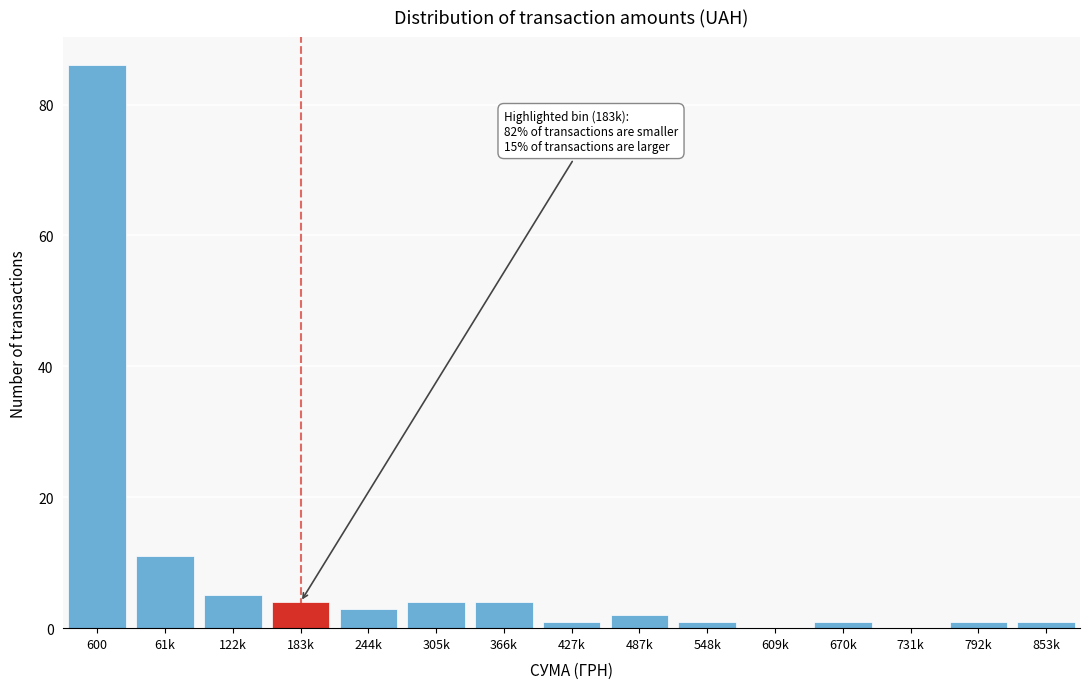

Reading left to right, list all the values displayed in this chart.

600=86	61k=11	122k=5	183k=4	244k=3	305k=4	366k=4	427k=1	487k=2	548k=1	609k=0	670k=1	731k=0	792k=1	853k=1